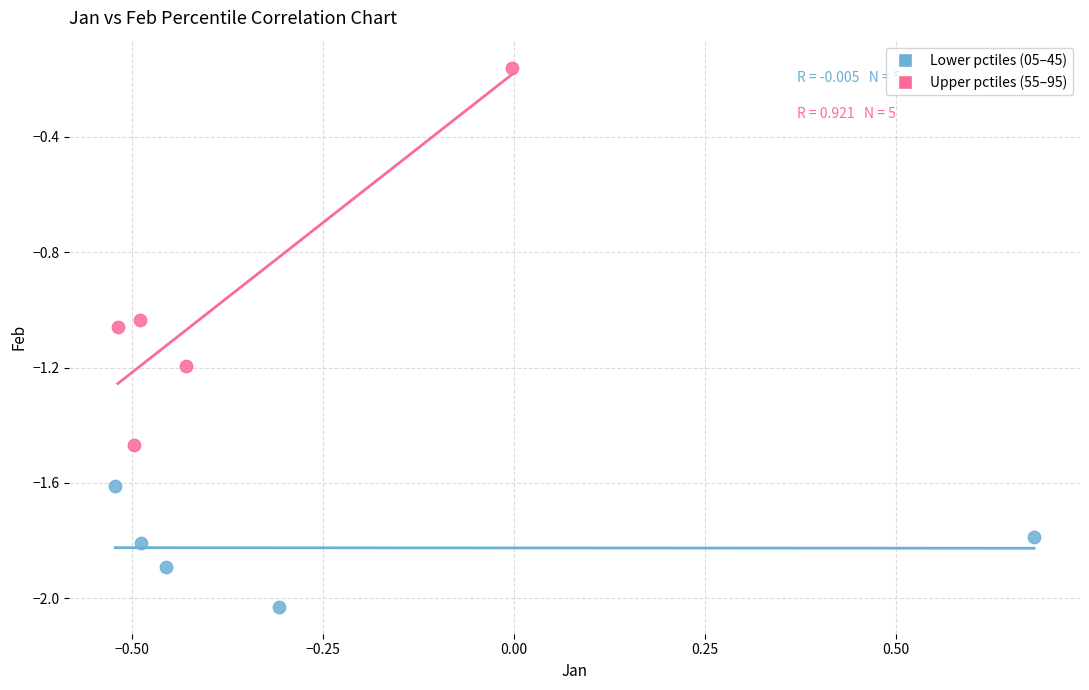

Which series reaches the maximum Y coordinate?

Upper pctiles (55–95)